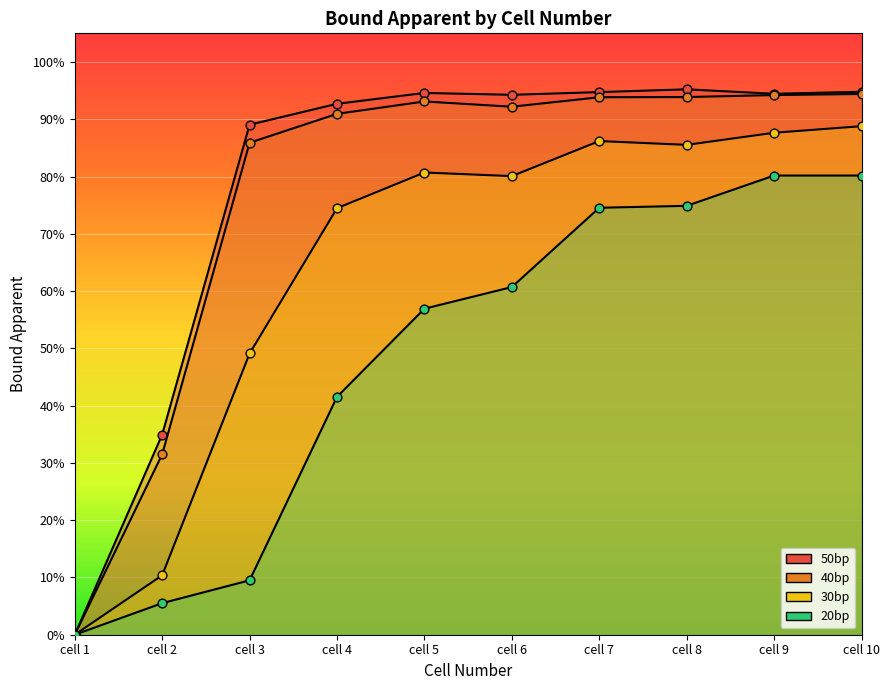

Which series has the widest spread of Y values?

50bp